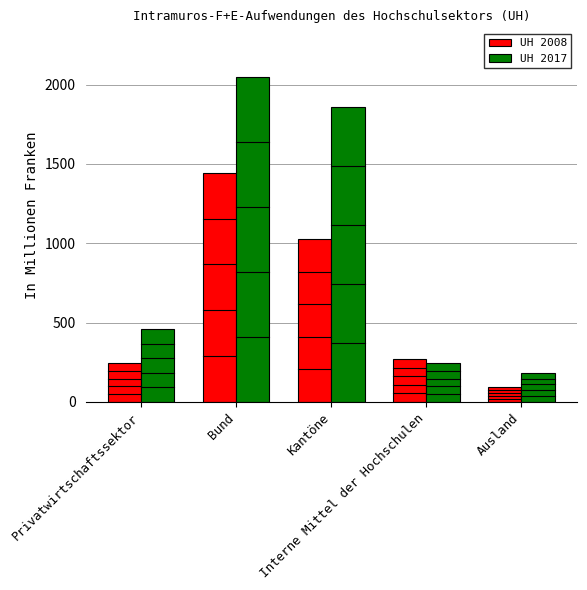

How many distinct data groups are displayed?

2